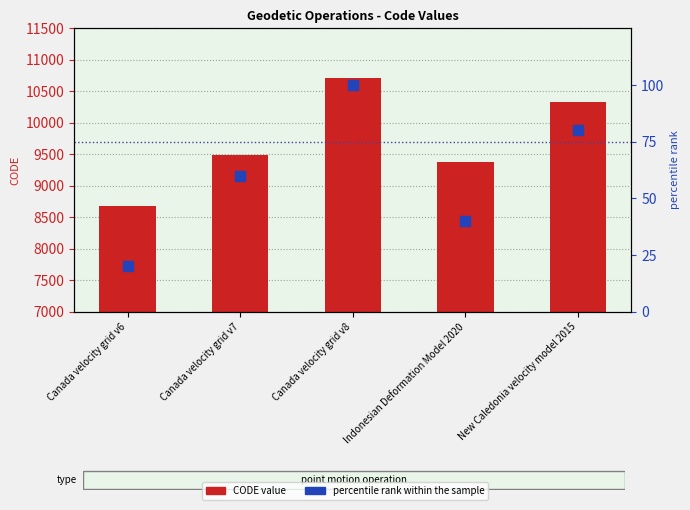

Is the value of CODE value at Canada velocity grid v6 greater than the value of percentile rank within the sample at Canada velocity grid v7?

Yes